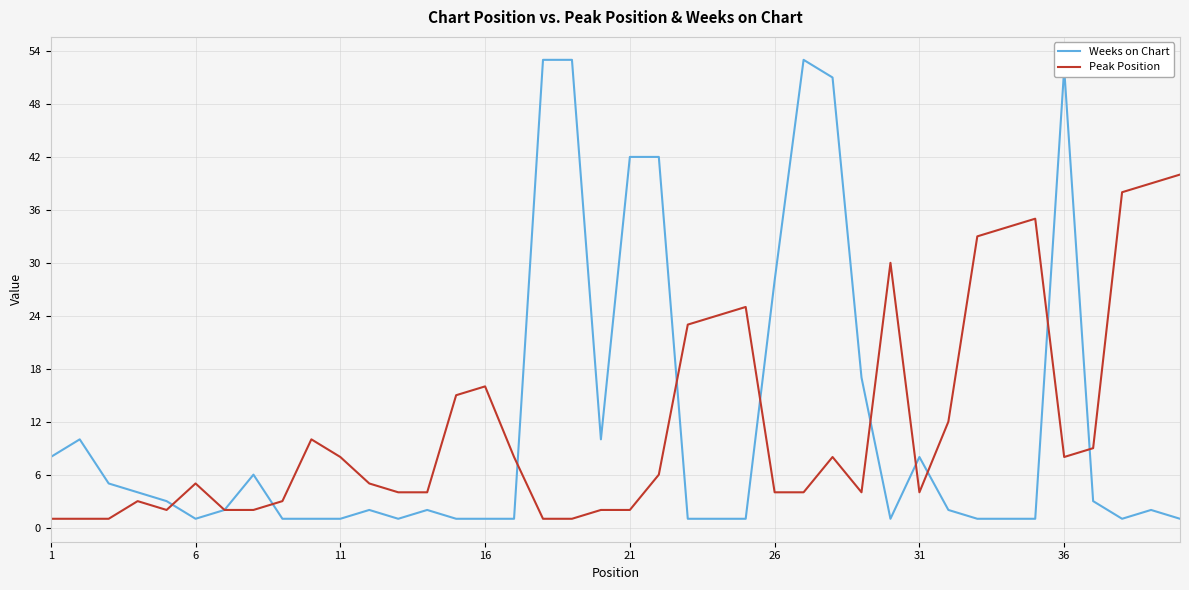

Does the chart have visible grid lines?

Yes